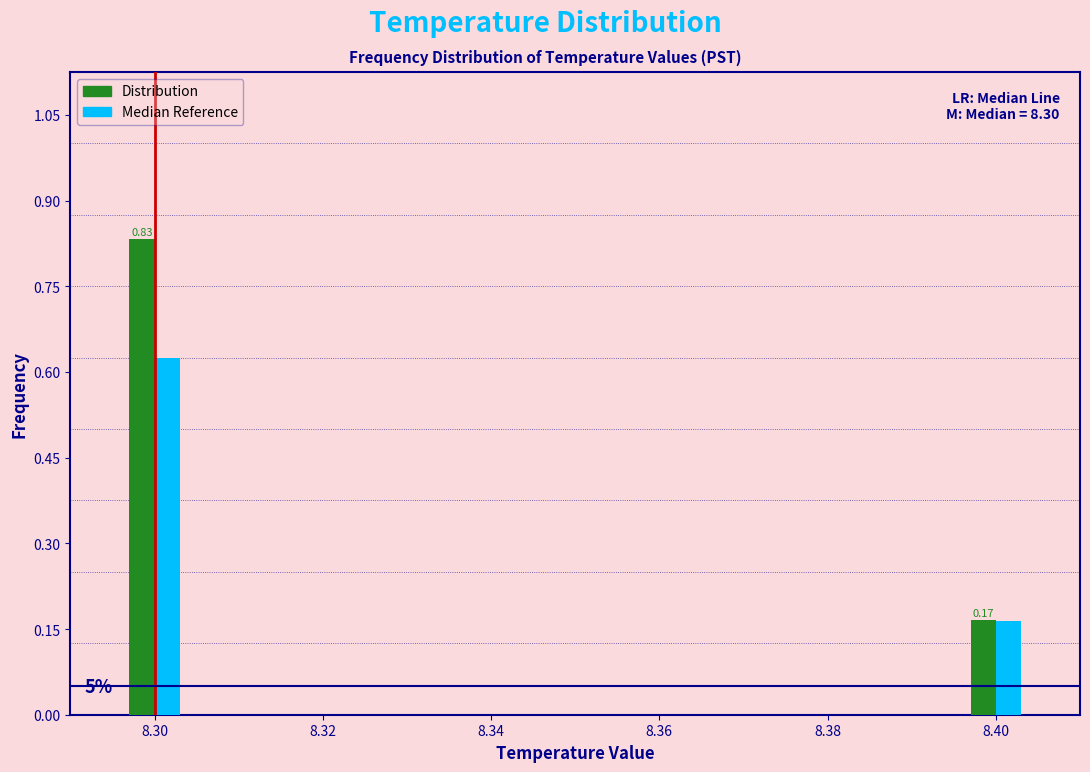

Rank the series by their average value, from highest to lowest.

Distribution, Median Reference